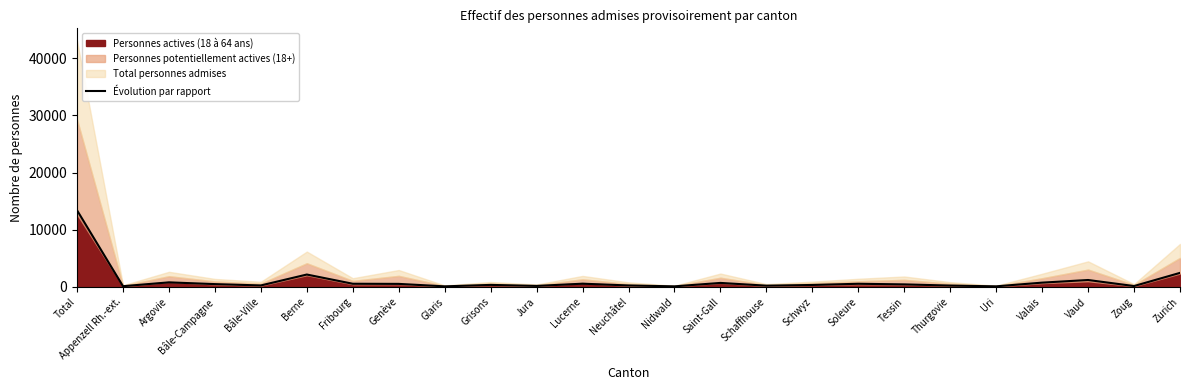

Is it true that the value at Total is 8308?

False